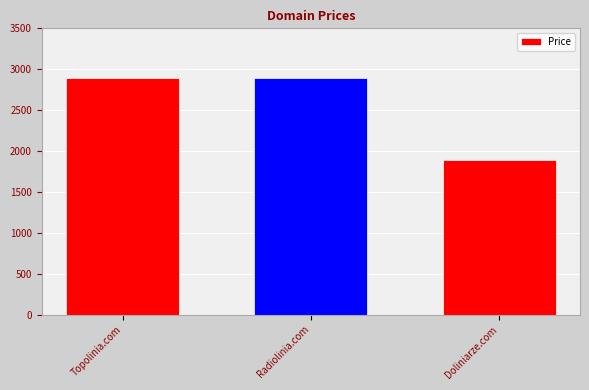

Does the chart contain stacked bars?

No